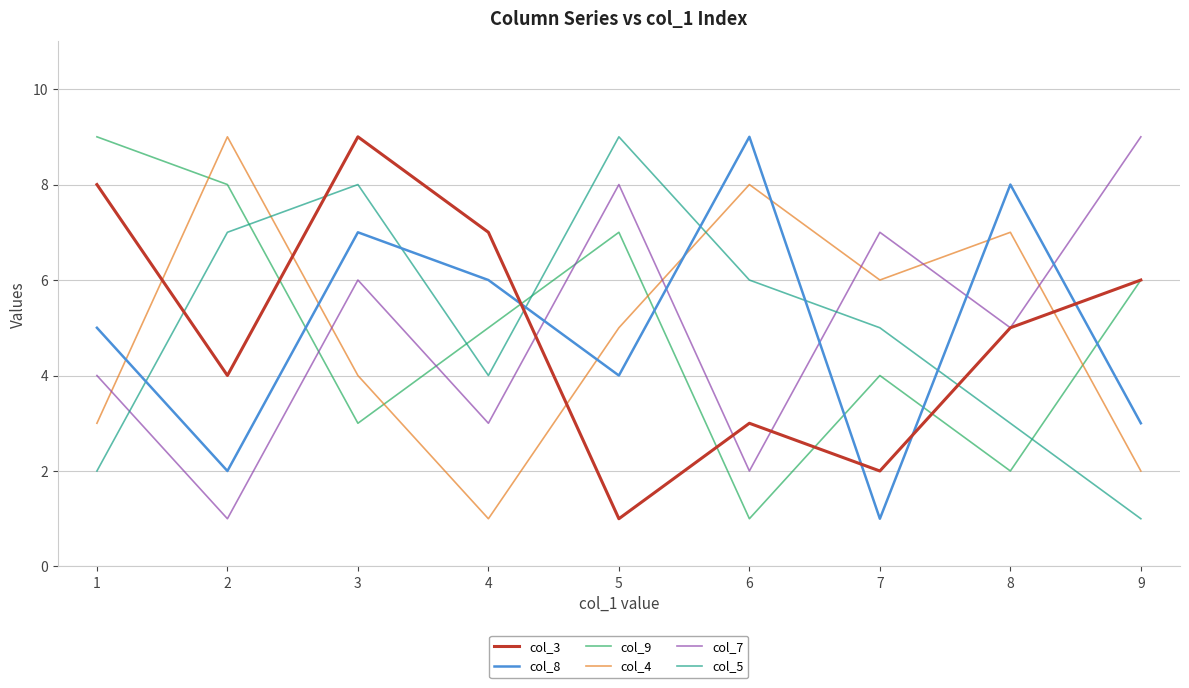

In col_9, how many points are lower than both neighbors (excluding endpoints)?

3